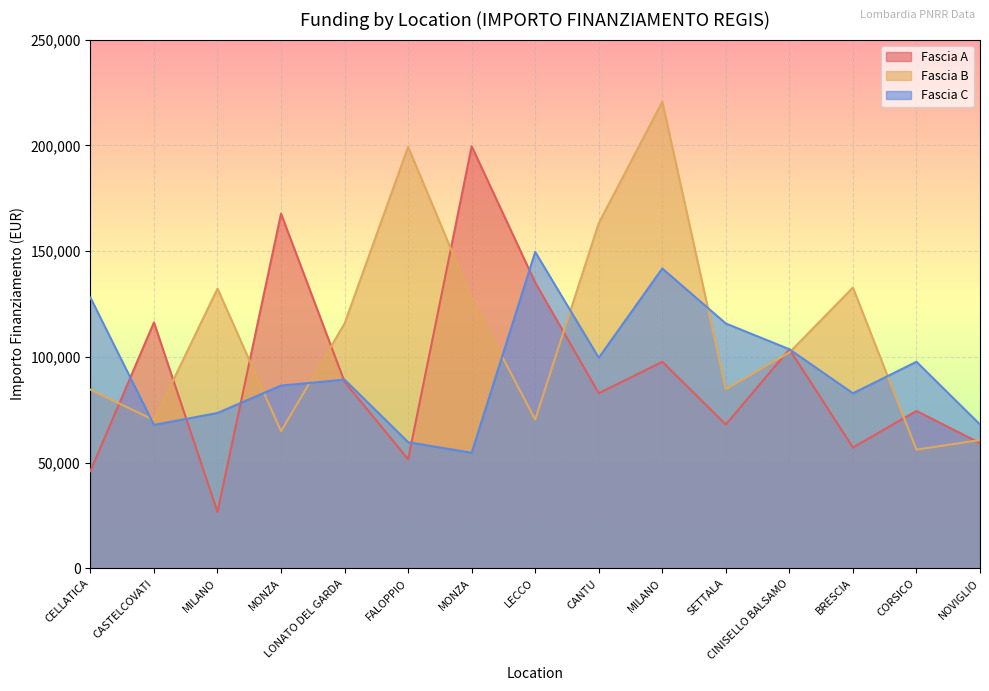

What is the label of the 11th point from the right?

LONATO DEL GARDA